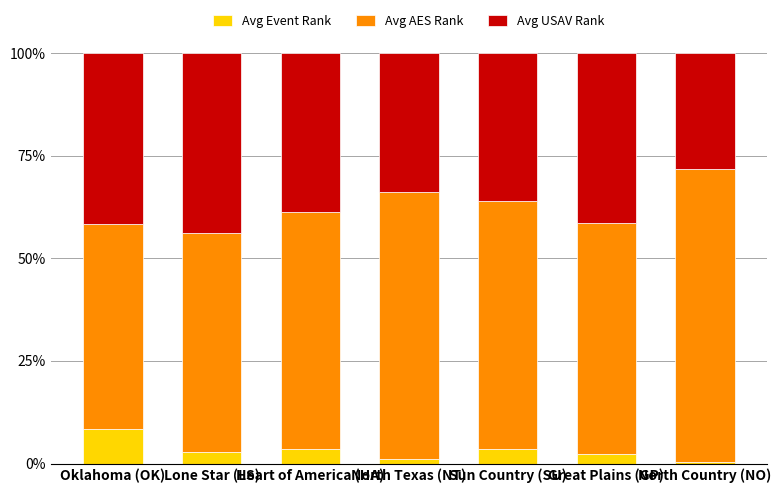

What is the difference between the maximum and minimum values in the Avg Event Rank series?

7.9